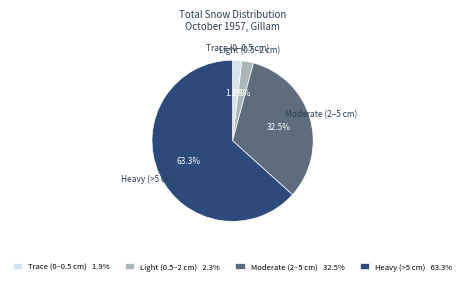

Which slice is the largest?

Heavy (>5 cm) 63.3%